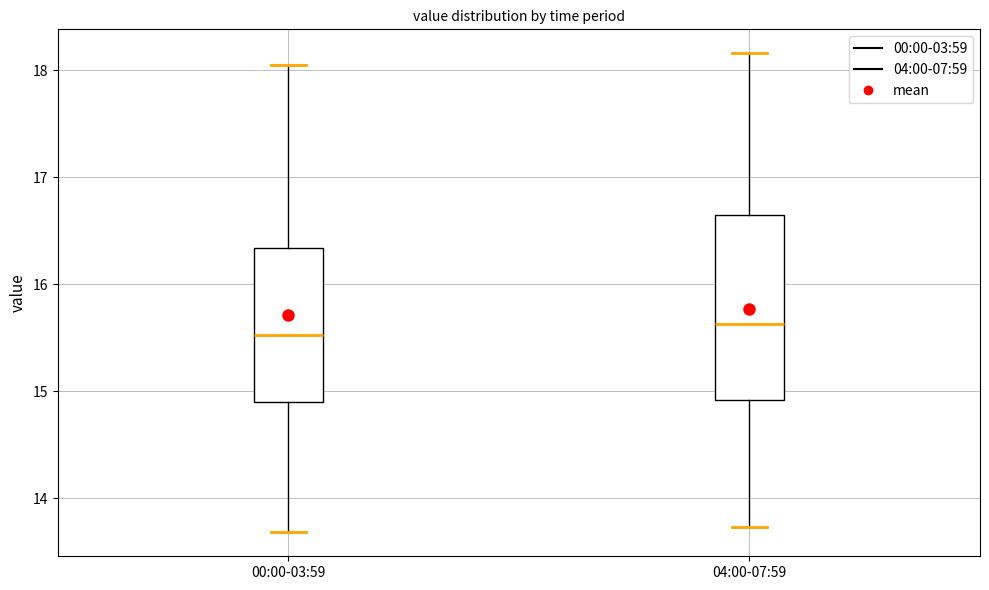

Reading left to right, transcribe this box plot: for each box, give where its median line is, the range the box spans, and where its two whiskers end, as read against the y-axis. The values are not printed on the chart, so give them approximately, as read against the axis.

00:00-03:59: median 15.5, box 14.9 to 16.3, whiskers 13.7 to 18.1
04:00-07:59: median 15.6, box 14.9 to 16.6, whiskers 13.7 to 18.2